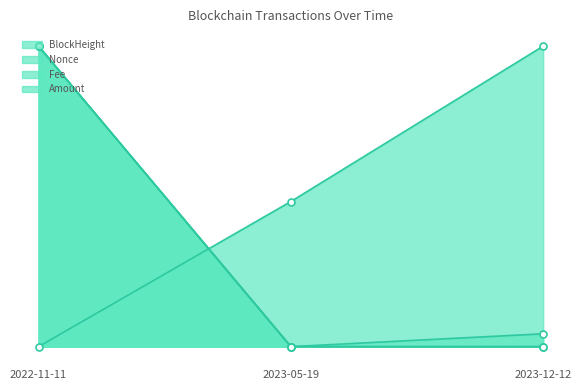

The Amount series shows 1.0 at 2022-11-11. True or false?

True